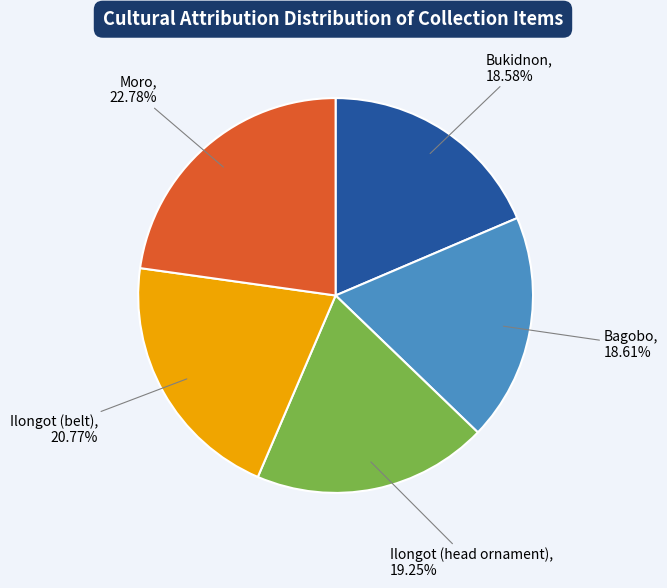

Does any single category account for the majority?

No